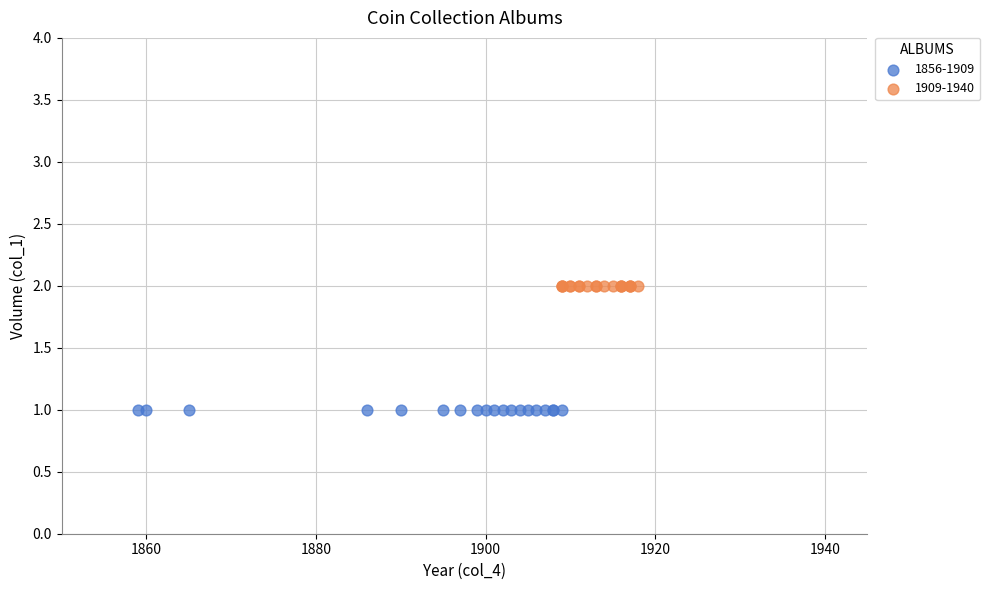

Which series contains the lowest Y value?

1856-1909